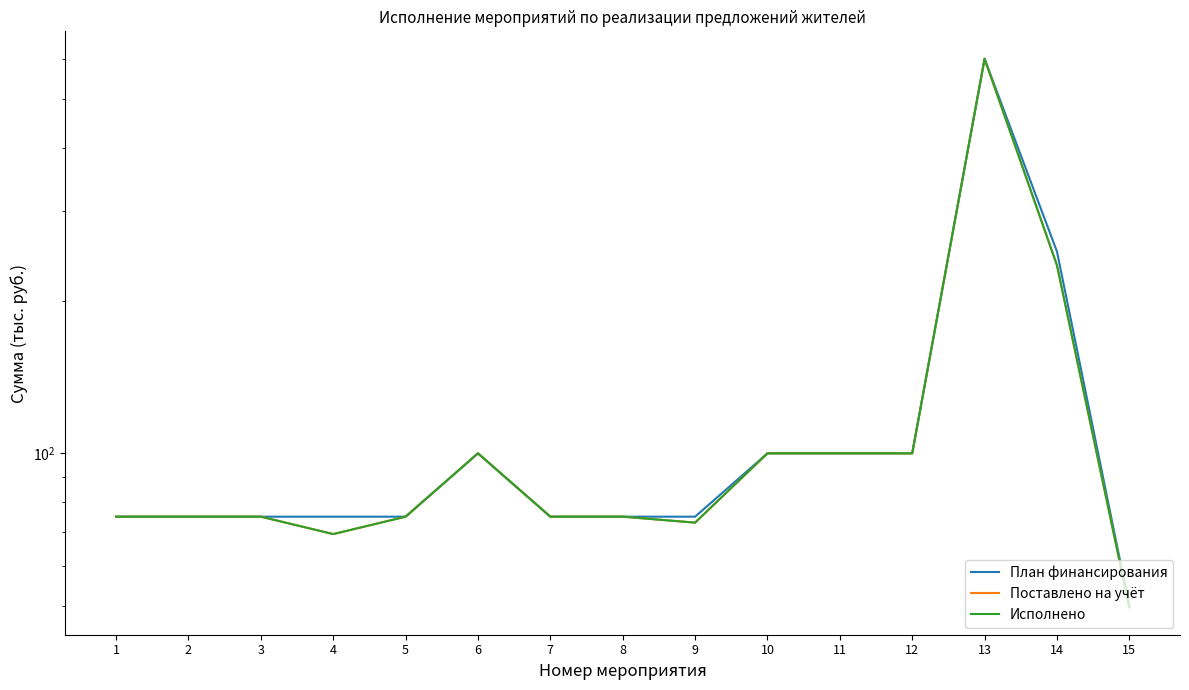

Is this an area chart (filled region under the line)?

No